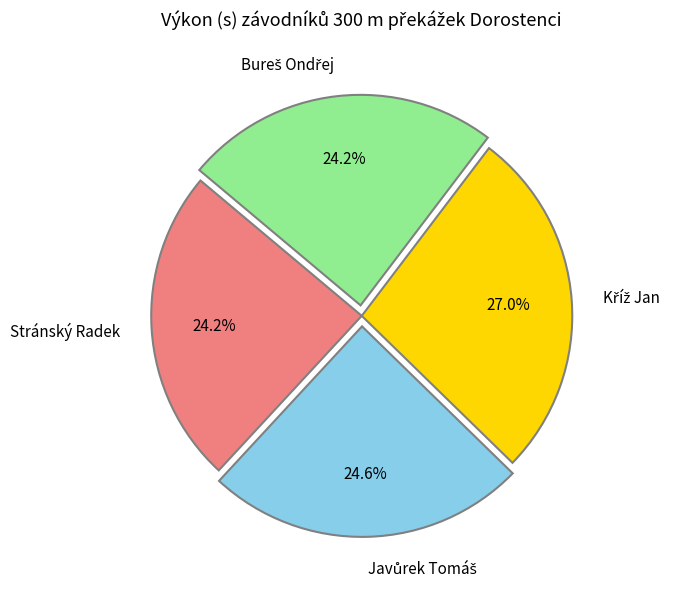

How much of the chart is everything except Stránský Radek?

75.8%